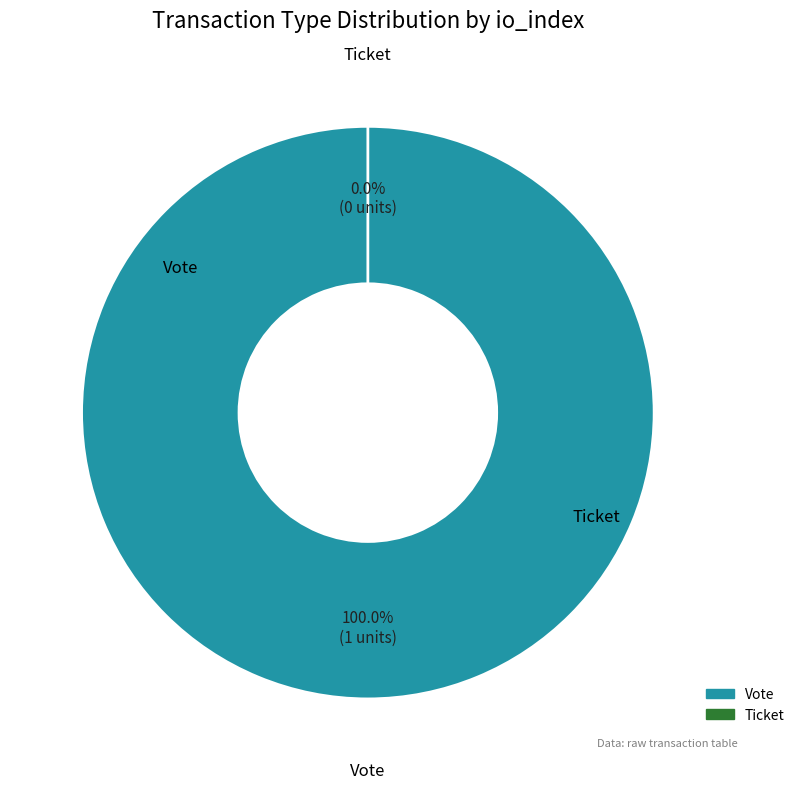

Which category has the smallest portion of the pie?

Ticket (io_index=0)